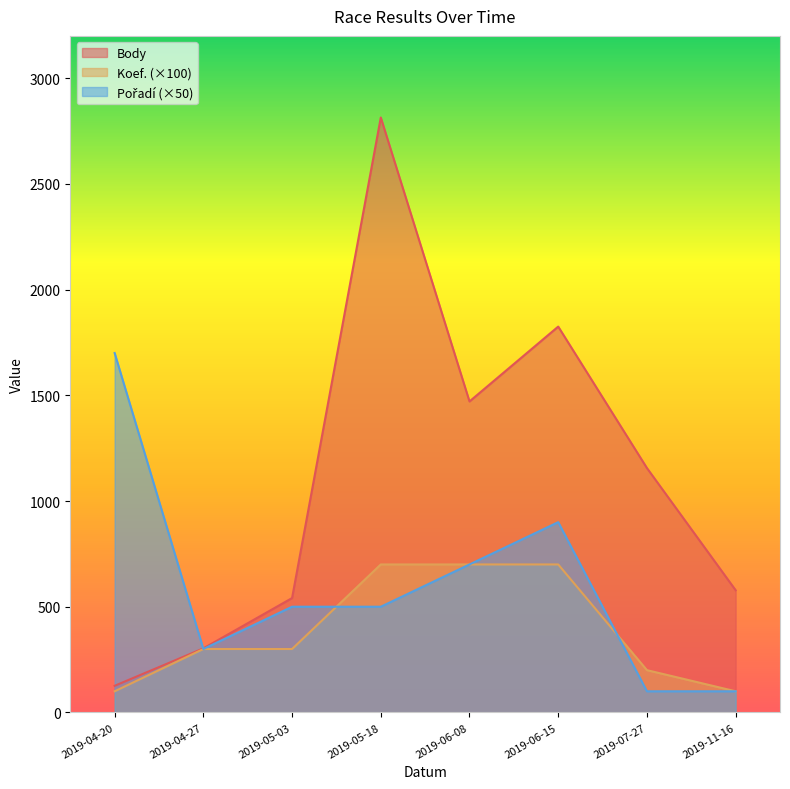

Does the chart display data point markers on the line(s)?

No